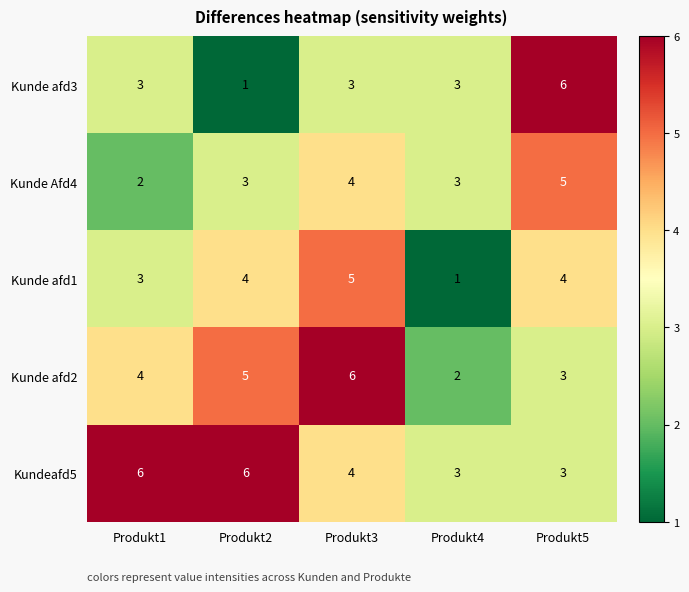

How many Kunde afd3 values are between 3 and 4?

3